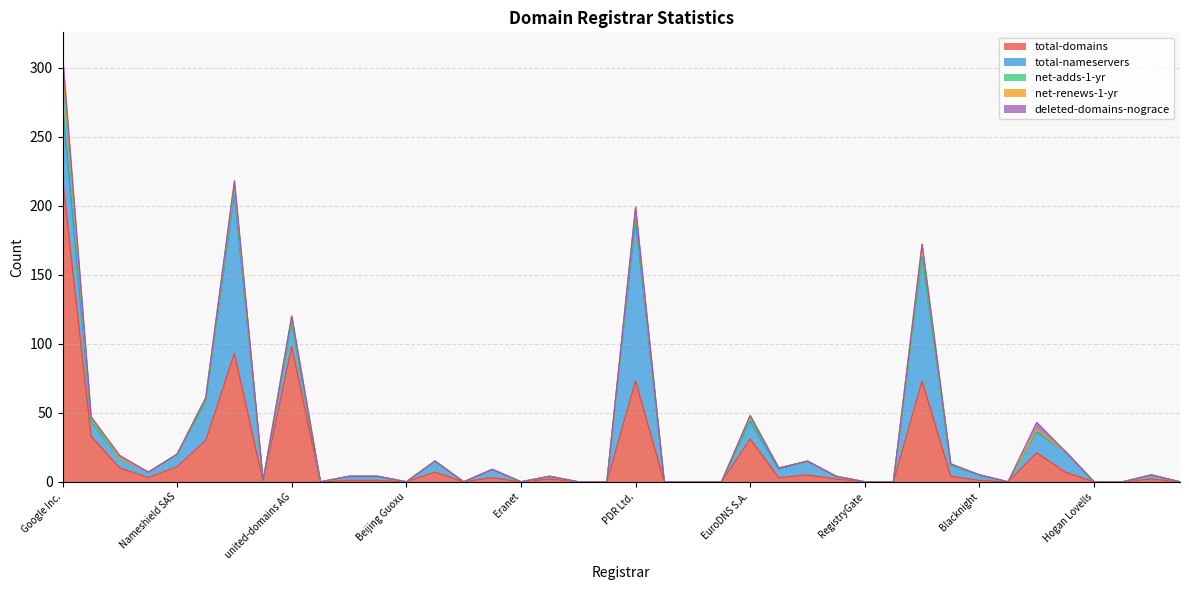

Rank the series at Global Domains from highest to lowest value.

total-domains, total-nameservers, net-adds-1-yr, net-renews-1-yr, deleted-domains-nograce